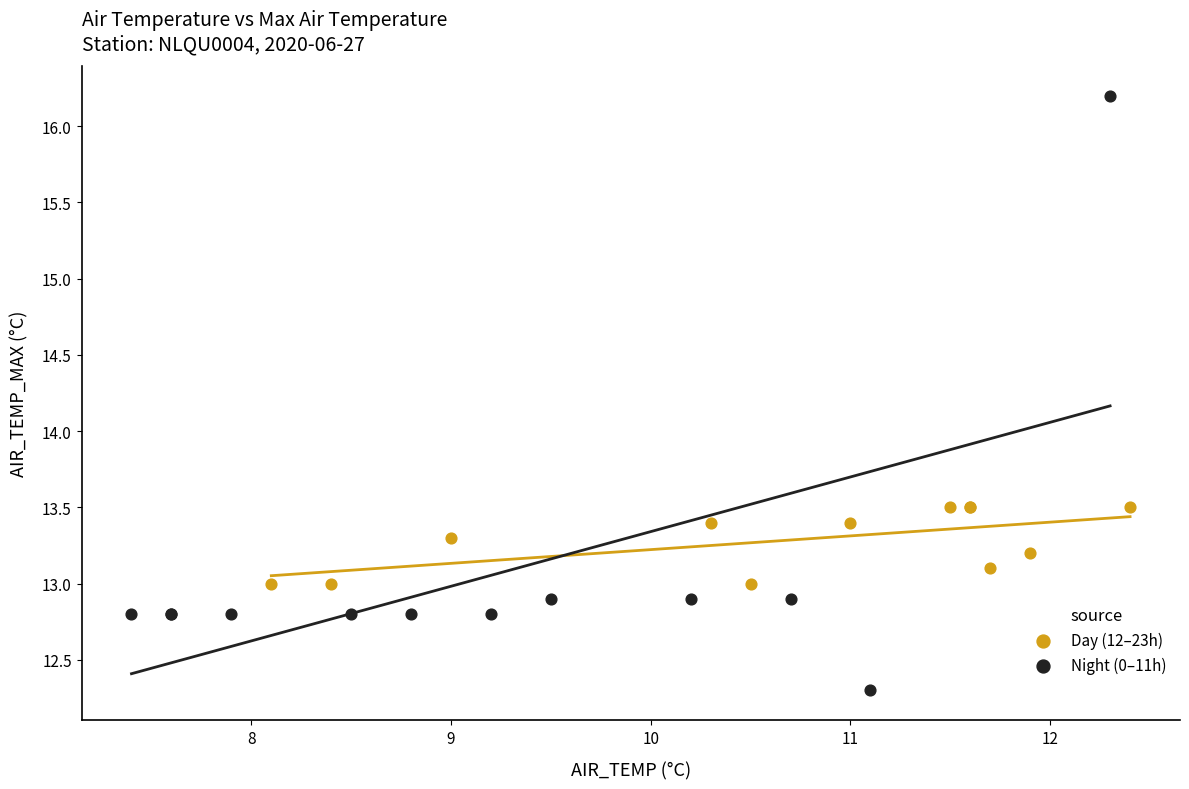

Which series has the widest spread of Y values?

Night (0–11h)